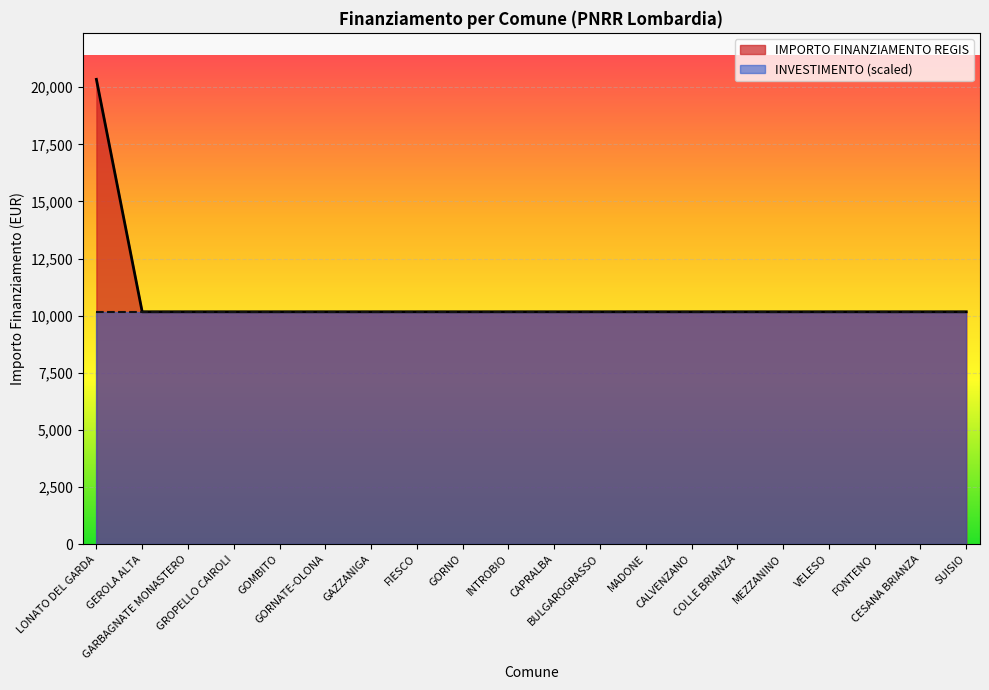

Reading right to left, extract all data points from this chart.

SUISIO=10172	CESANA BRIANZA=10172	FONTENO=10172	VELESO=10172	MEZZANINO=10172	COLLE BRIANZA=10172	CALVENZANO=10172	MADONE=10172	BULGAROGRASSO=10172	CAPRALBA=10172	INTROBIO=10172	GORNO=10172	FIESCO=10172	GAZZANIGA=10172	GORNATE-OLONA=10172	GOMBITO=10172	GROPELLO CAIROLI=10172	GARBAGNATE MONASTERO=10172	GEROLA ALTA=10172	LONATO DEL GARDA=20344